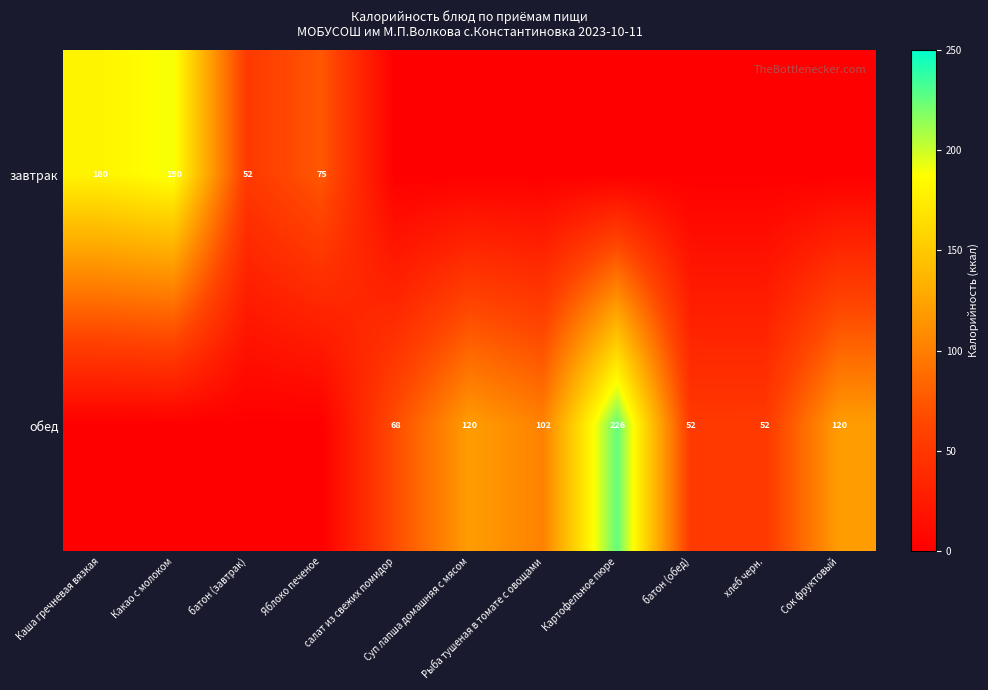

How many categories are shown in the chart?

11